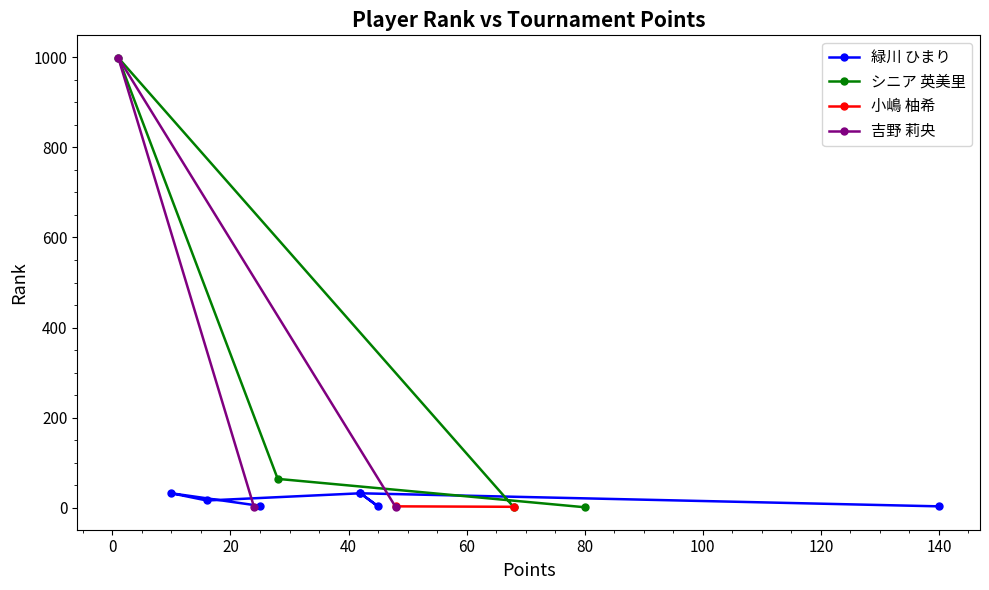

How many categories are shown in the chart?

7